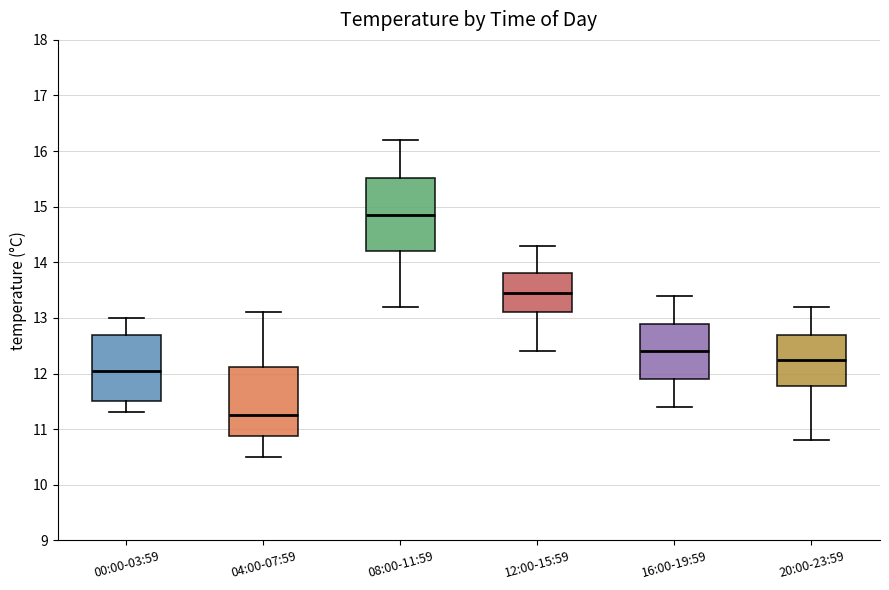

Reading left to right, transcribe this box plot: for each box, give where its median line is, the range the box spans, and where its two whiskers end, as read against the y-axis. The values are not printed on the chart, so give them approximately, as read against the axis.

00:00-03:59: median 12.1, box 11.5 to 12.7, whiskers 11.3 to 13.0
04:00-07:59: median 11.3, box 10.9 to 12.1, whiskers 10.5 to 13.1
08:00-11:59: median 14.9, box 14.2 to 15.5, whiskers 13.2 to 16.2
12:00-15:59: median 13.5, box 13.1 to 13.8, whiskers 12.4 to 14.3
16:00-19:59: median 12.4, box 11.9 to 12.9, whiskers 11.4 to 13.4
20:00-23:59: median 12.3, box 11.8 to 12.7, whiskers 10.8 to 13.2